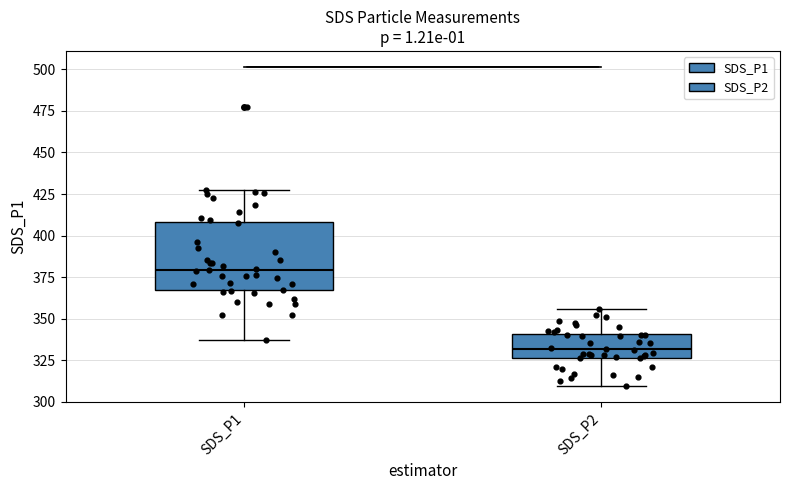

Reading left to right, transcribe this box plot: for each box, give where its median line is, the range the box spans, and where its two whiskers end, as read against the y-axis. The values are not printed on the chart, so give them approximately, as read against the axis.

SDS_P1: median 380, box 365 to 410, whiskers 335 to 425
SDS_P2: median 330, box 325 to 340, whiskers 310 to 355